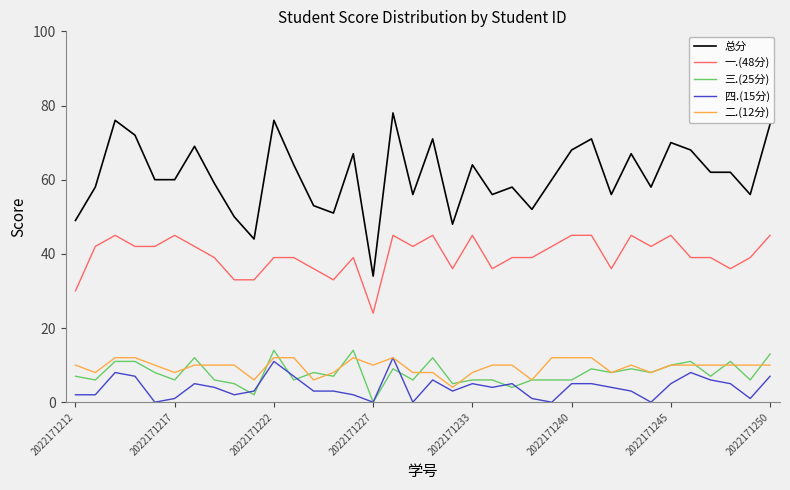

Which series has the largest range (max minus min)?

总分